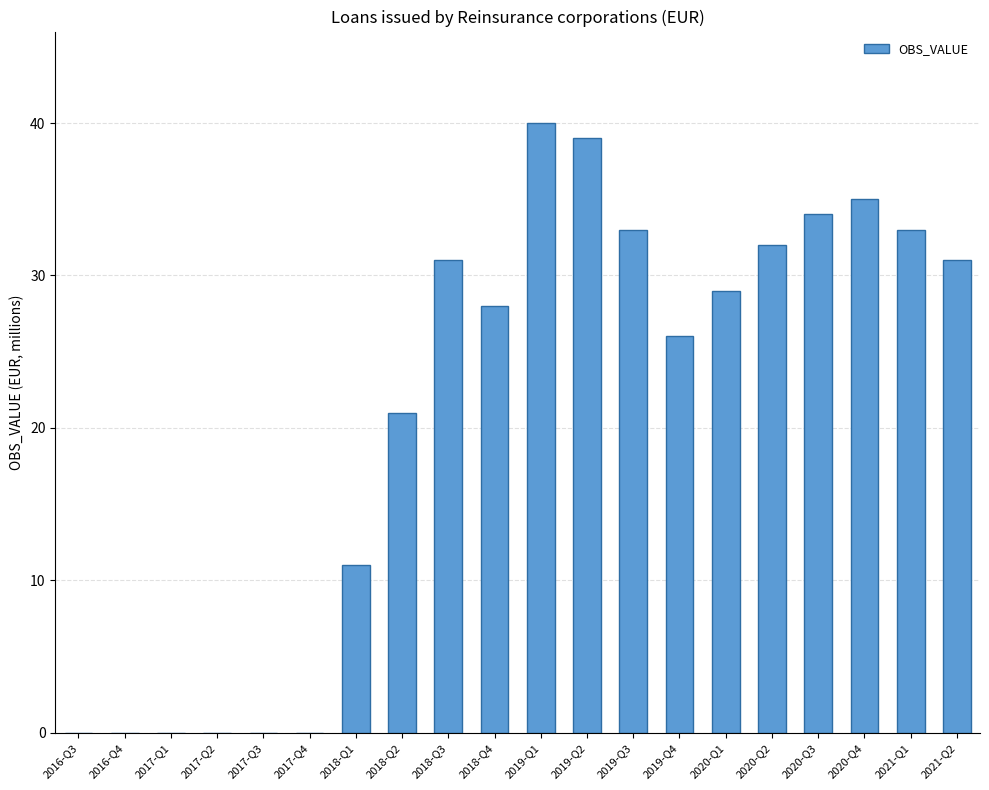

What is the average value?

21